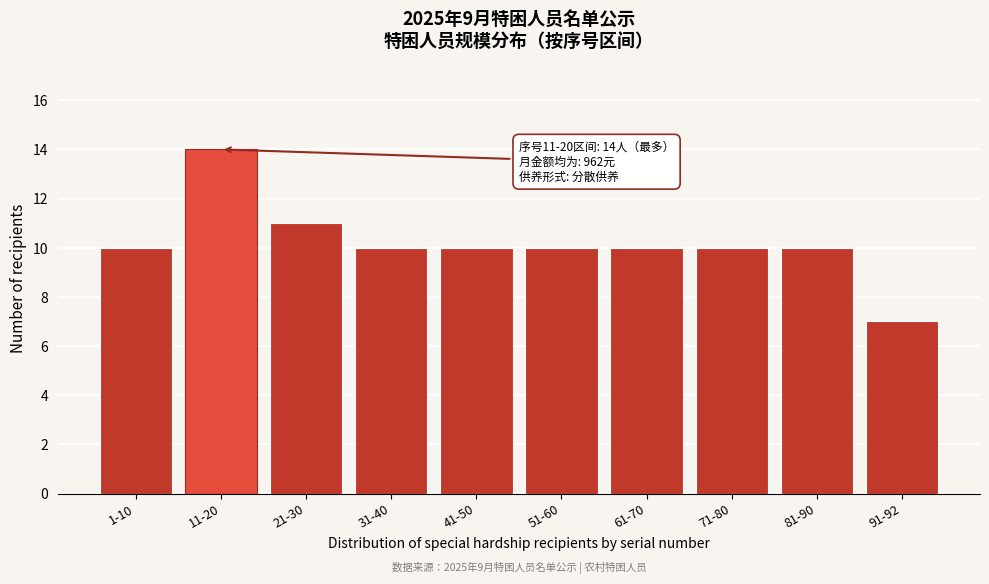

Reading right to left, list all the values displayed in this chart.

7	10	10	10	10	10	10	11	14	10